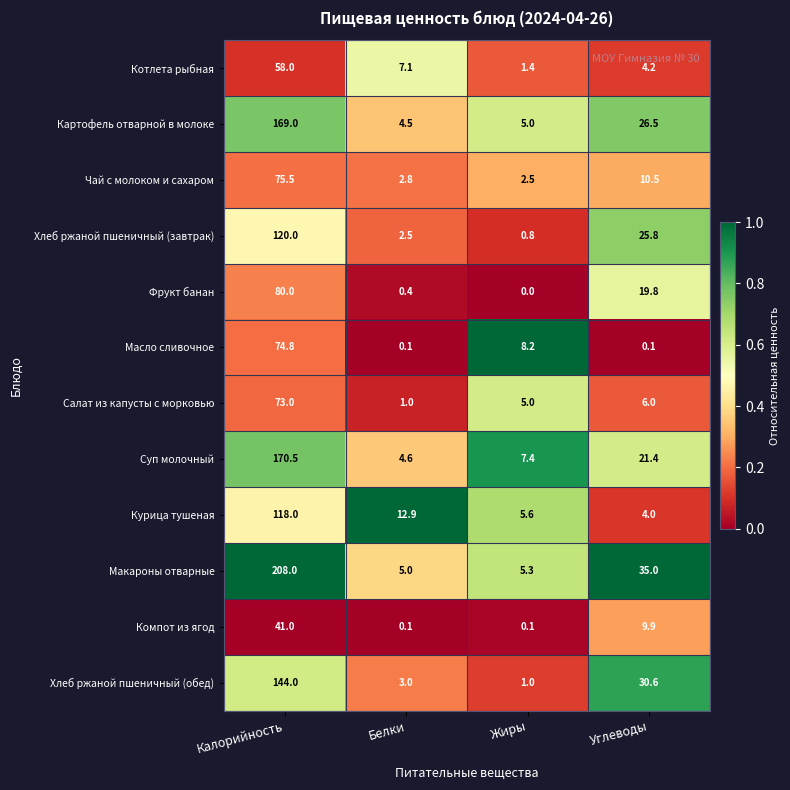

Rank the series by their maximum value, from lowest to highest.

Компот из ягод, Котлета рыбная, Салат из капусты с морковью, Масло сливочное, Чай с молоком и сахаром, Фрукт банан, Курица тушеная, Хлеб ржаной пшеничный (завтрак), Хлеб ржаной пшеничный (обед), Картофель отварной в молоке, Суп молочный, Макароны отварные